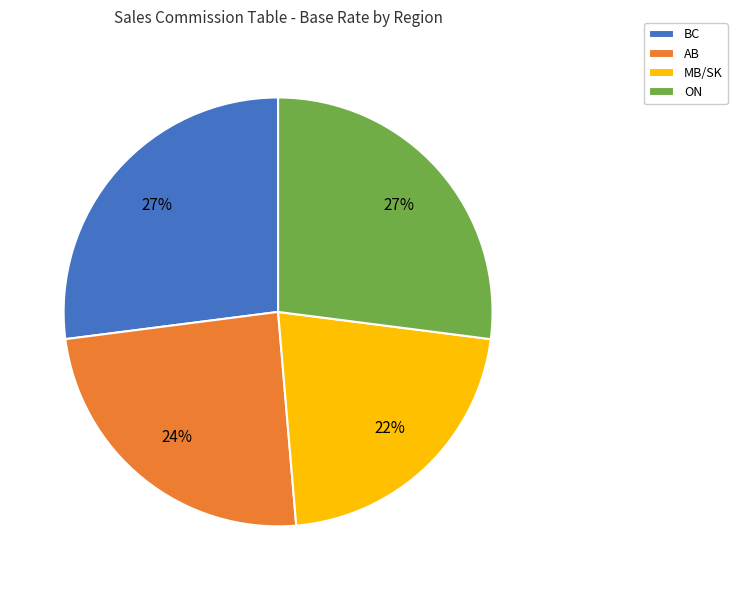

Does ON account for over 50% of the chart?

No